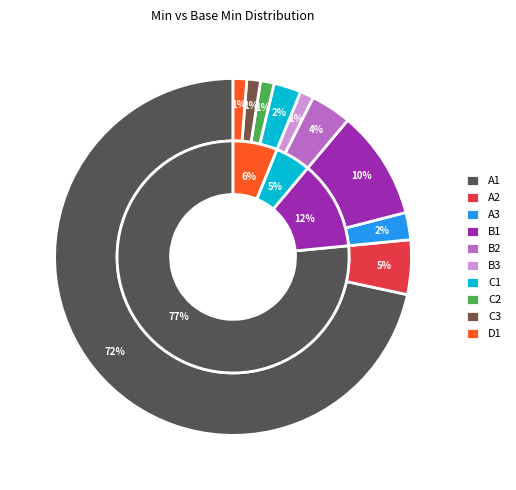

To the nearest percent, what percentage of the pie is Min=1, Base Min=*?

1%